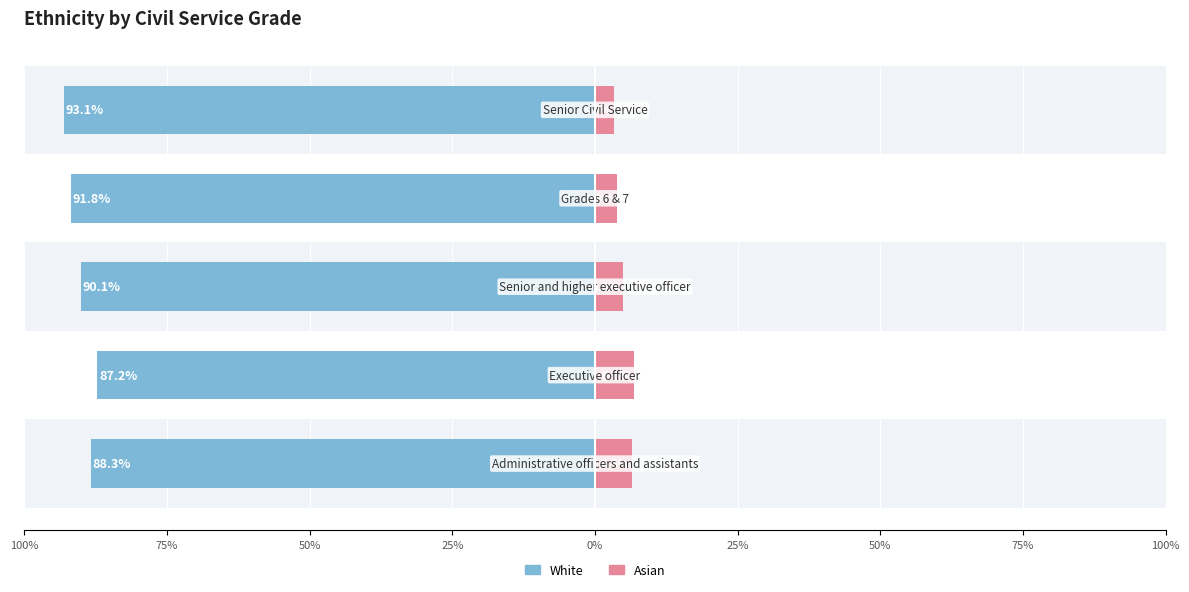

Reading left to right, transcribe all the data shown in this chart.

White: -88.3	-87.2	-90.1	-91.8	-93.1
Asian: 6.5	6.8	4.9	3.8	3.4